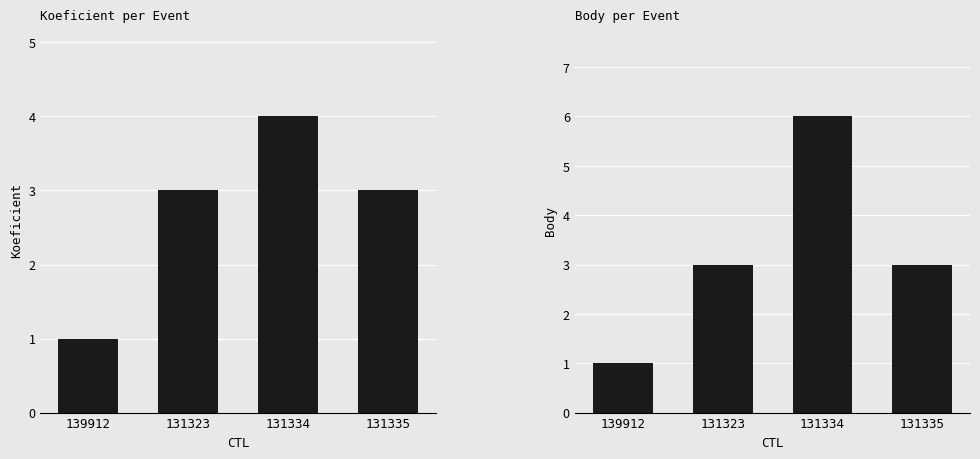

Which series changed the most between 139912 and 131334?

Body